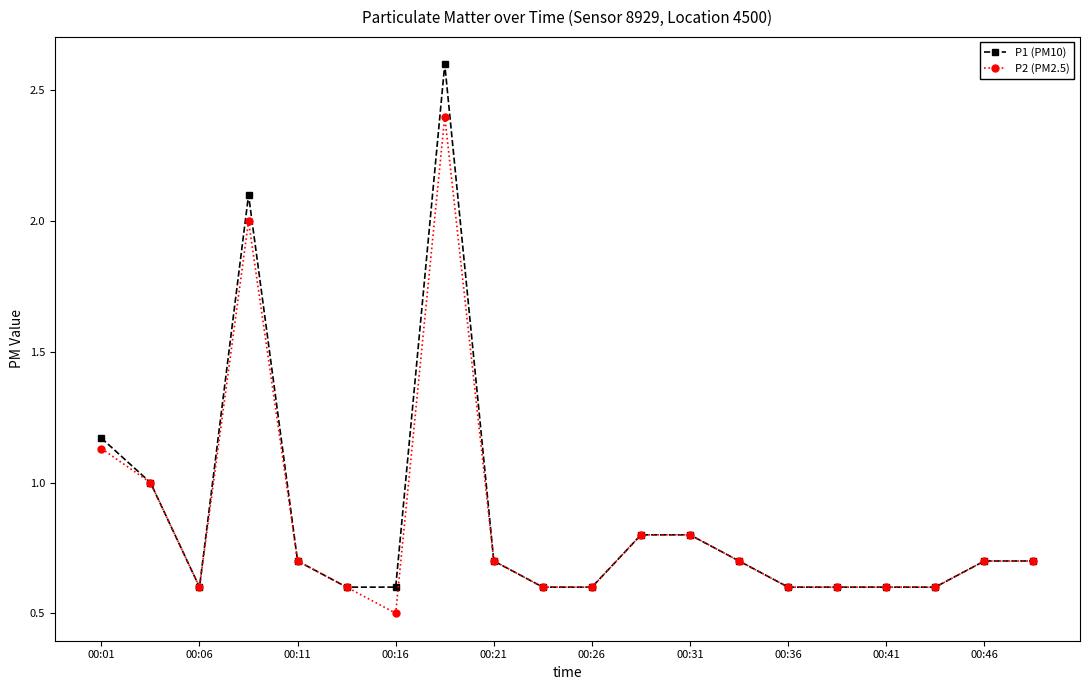

How many series are shown in this chart?

2